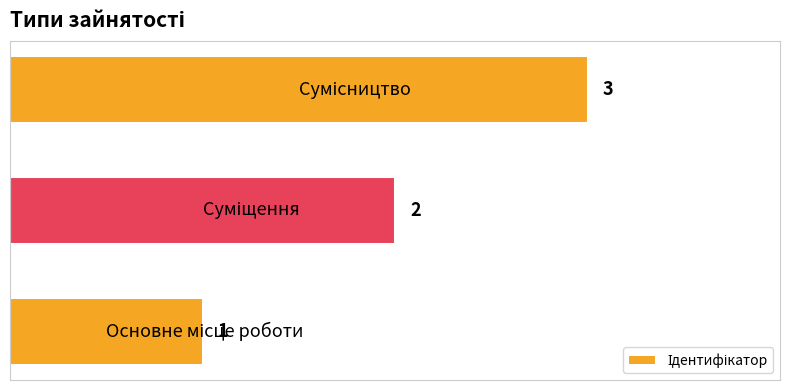

How many values are between 1 and 3?

3